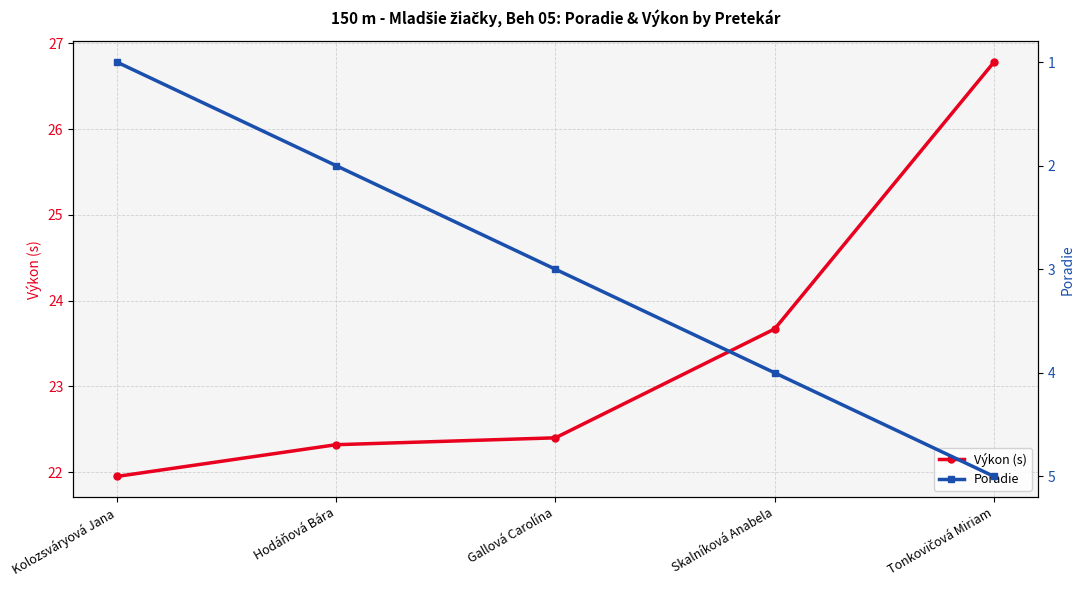

Does the chart display data point markers on the line(s)?

Yes